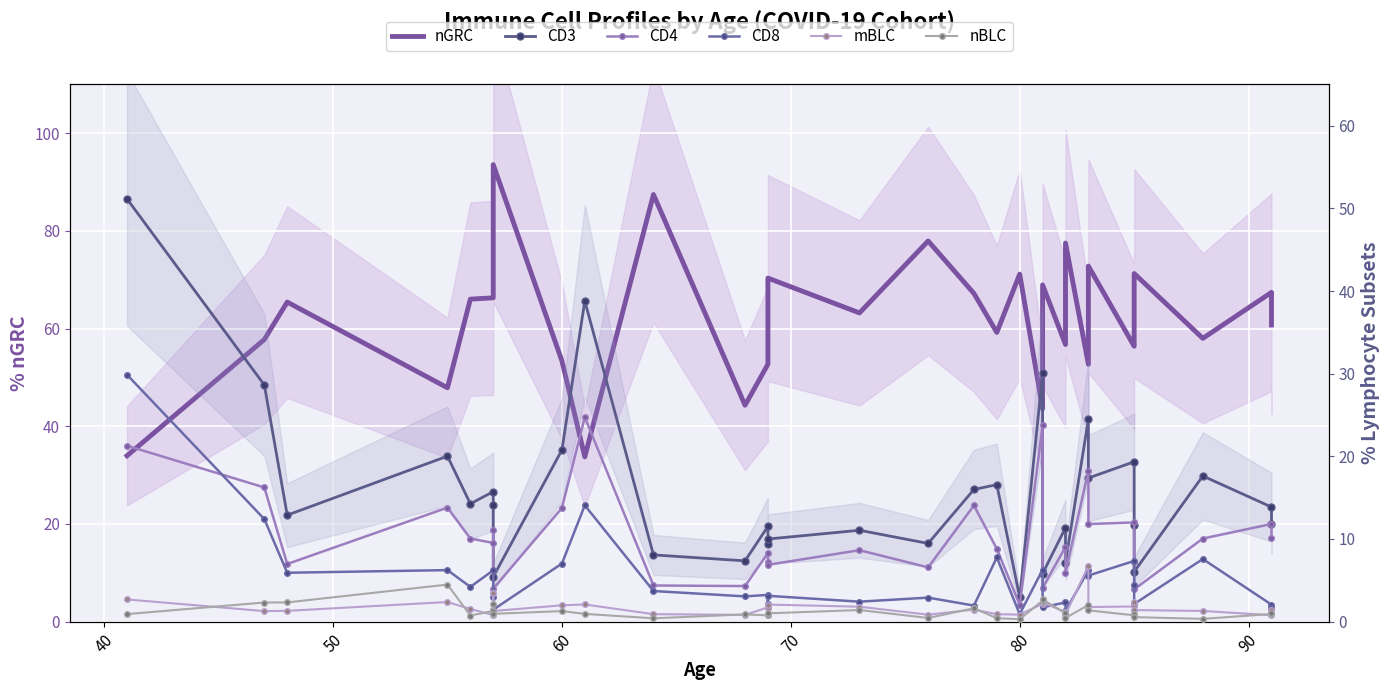

Is it true that nGRC equals 108.7 at 50?

False